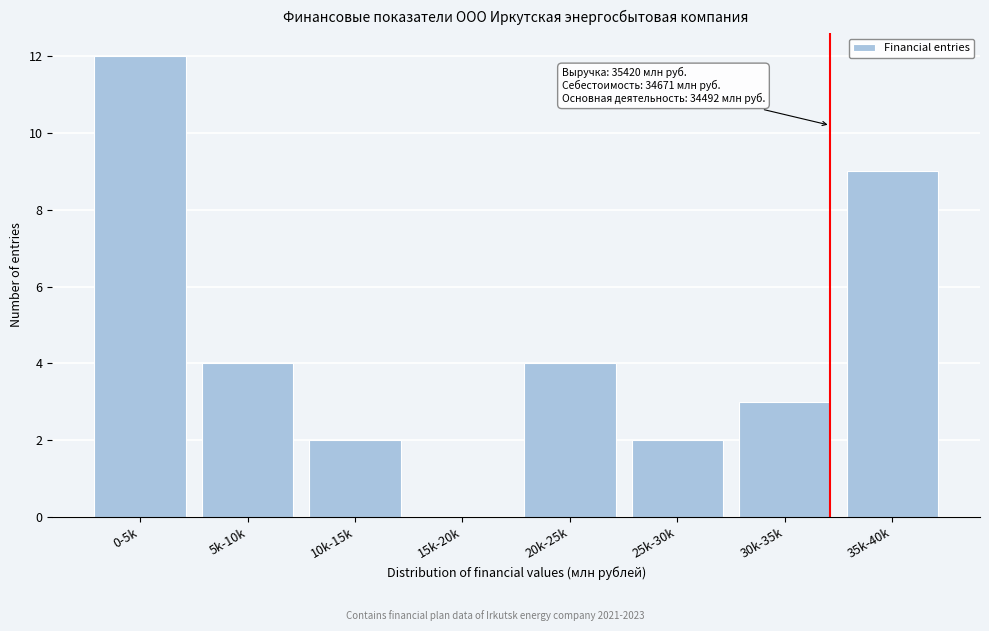

Reading left to right, transcribe all the data shown in this chart.

0-5k=12	5k-10k=4	10k-15k=2	15k-20k=0	20k-25k=4	25k-30k=2	30k-35k=3	35k-40k=9